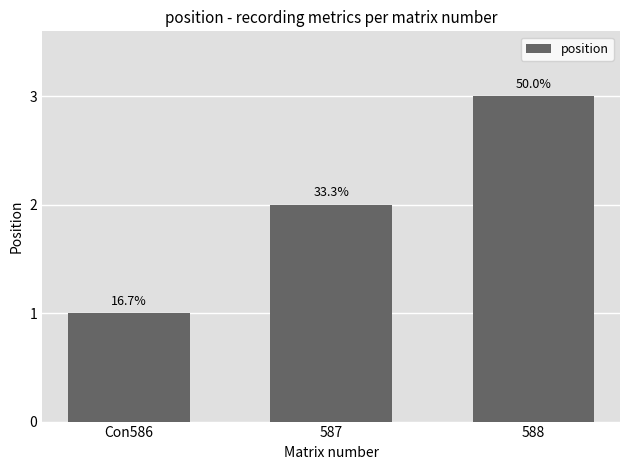

What is the label of the 3rd bar from the right?

Con586